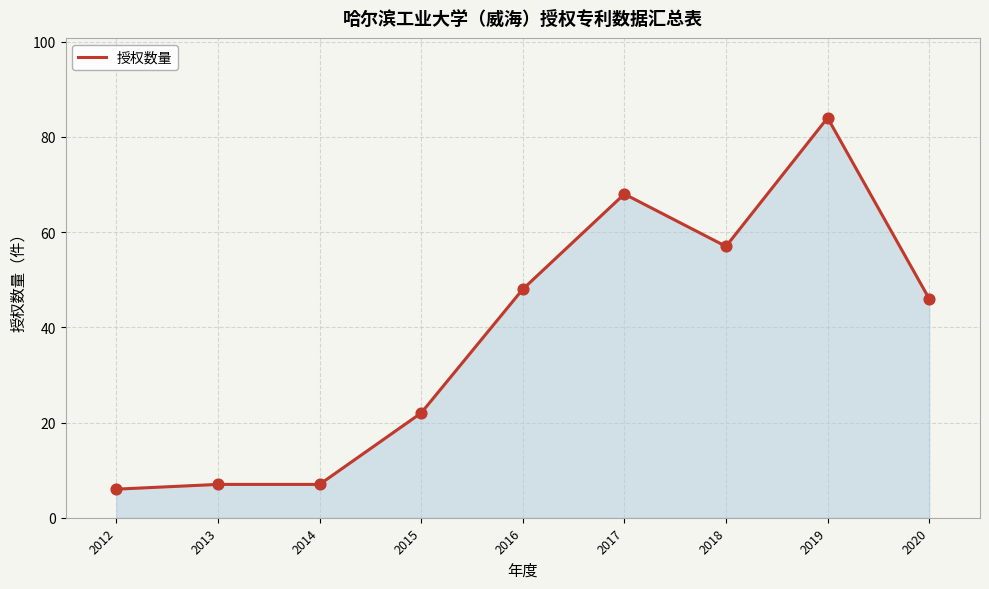

What is the ratio of the value at 2015 to the value at 2014?

3.1